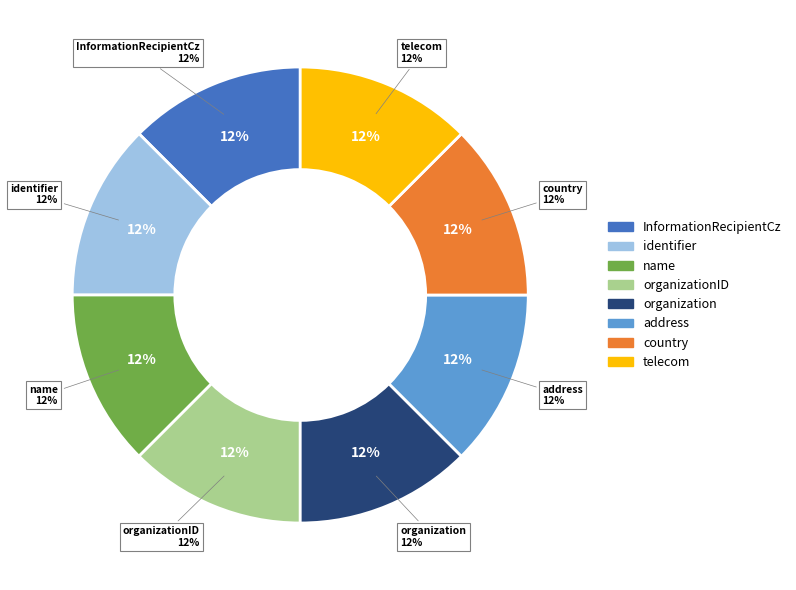

Does InformationRecipientCz represent more than half of the total?

No